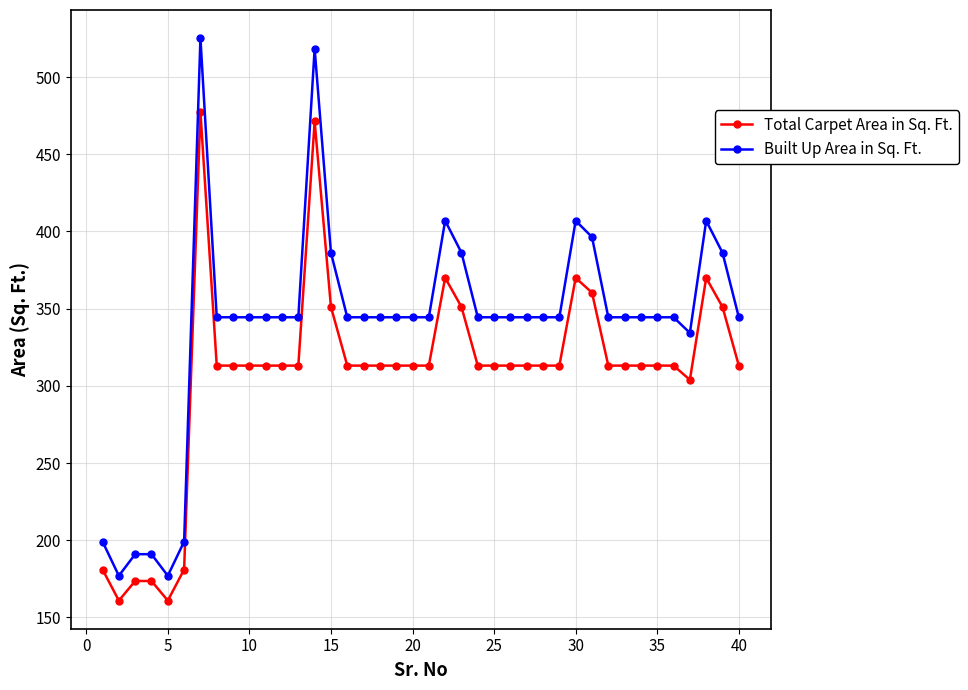

What is the sum of all Built Up Area in Sq. Ft. values?

13554.8